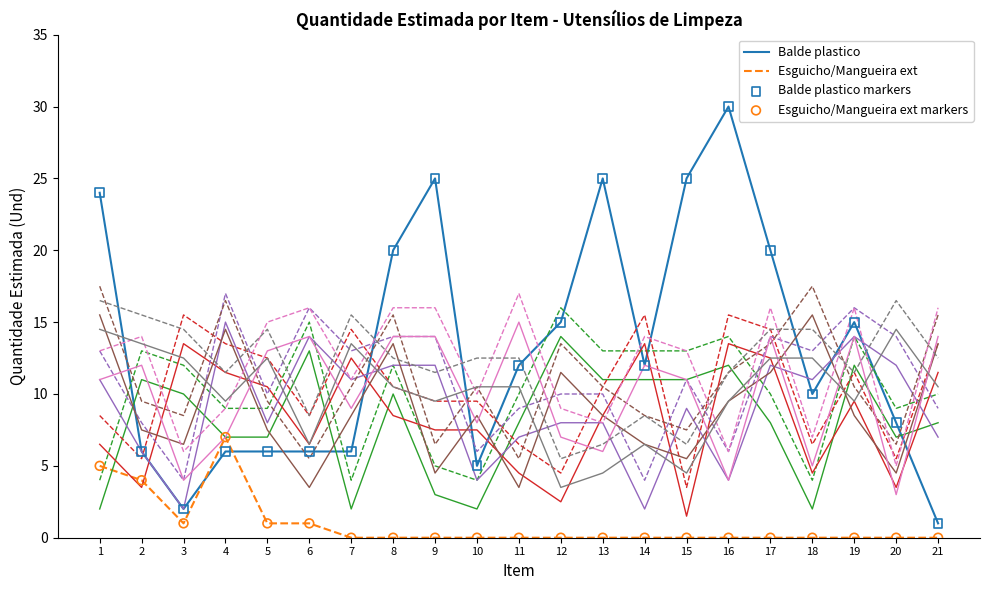

What is the difference between the highest and lowest values at 19?

16.0